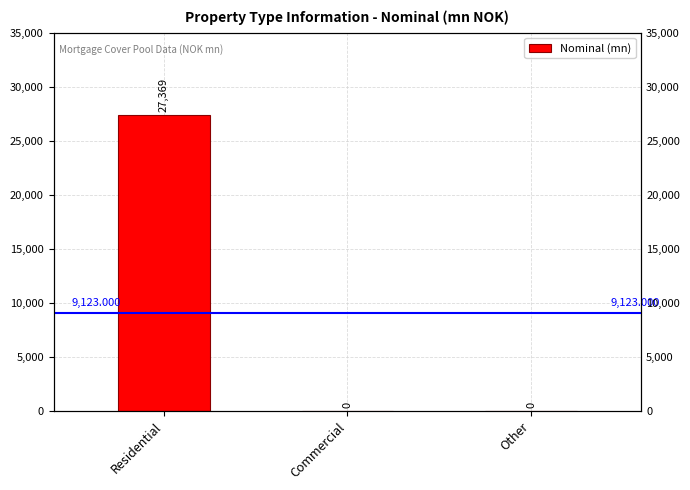

The value at Other is 11009. True or false?

False